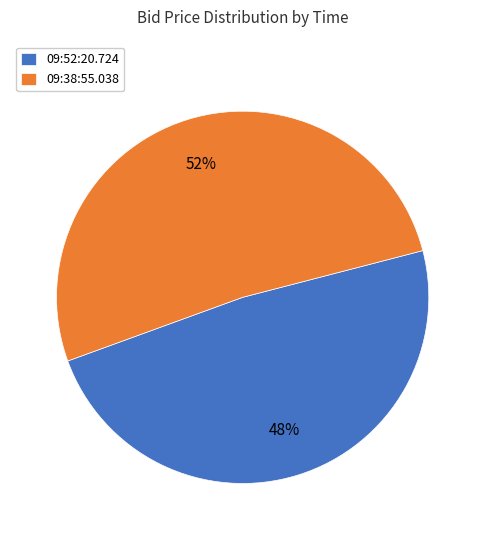

How many slices are in this pie chart?

2